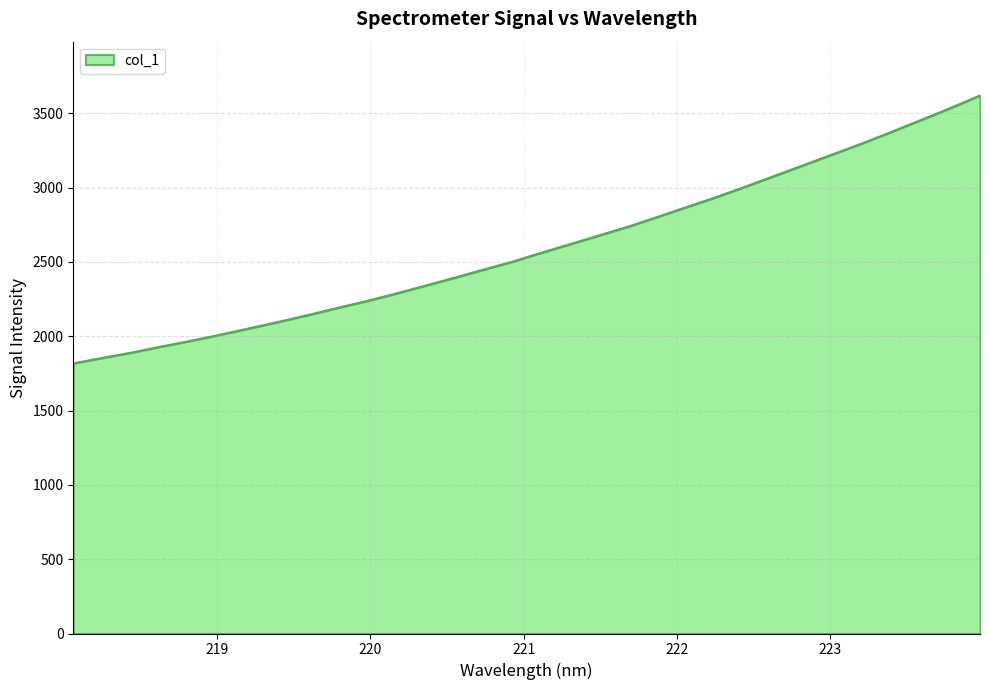

What is the smallest value displayed?

1817.1